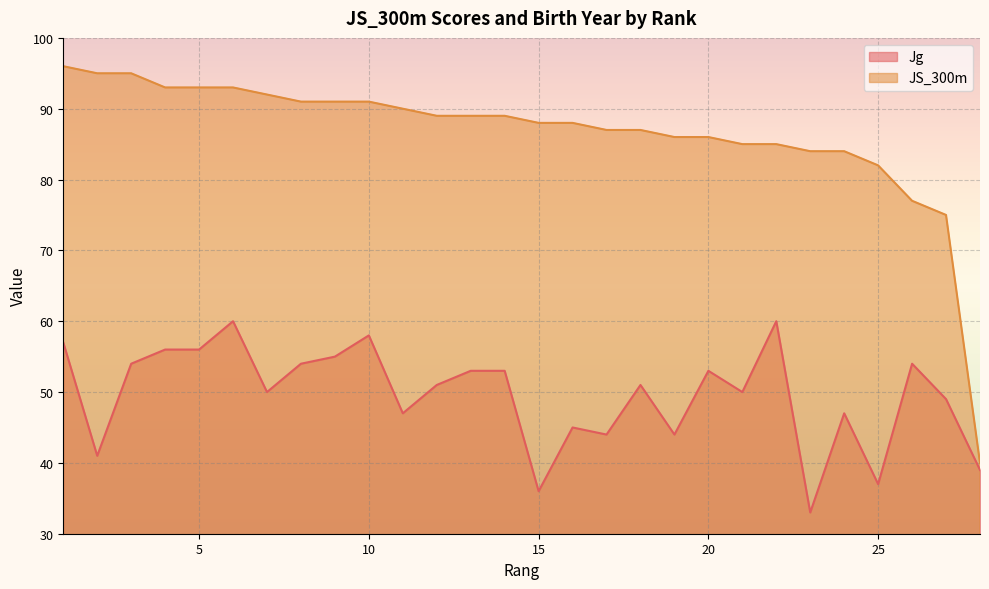

At which category does the chart reach its peak across all series?

1